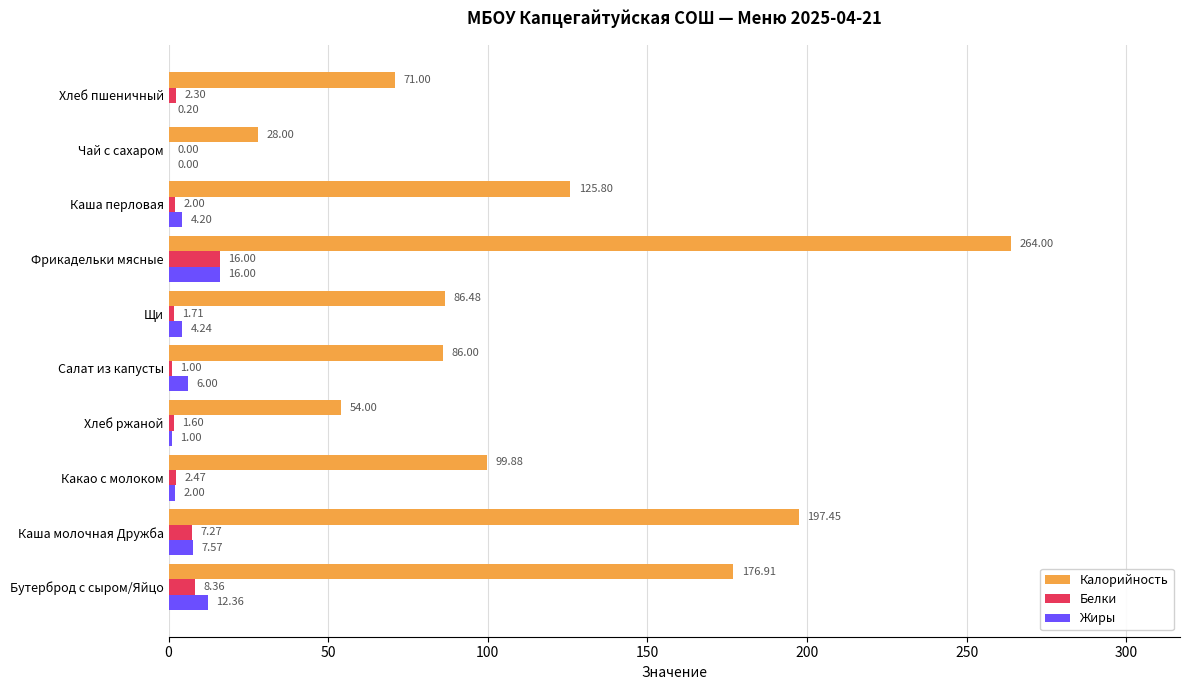

At which category is the sum across all series the highest?

Фрикадельки мясные